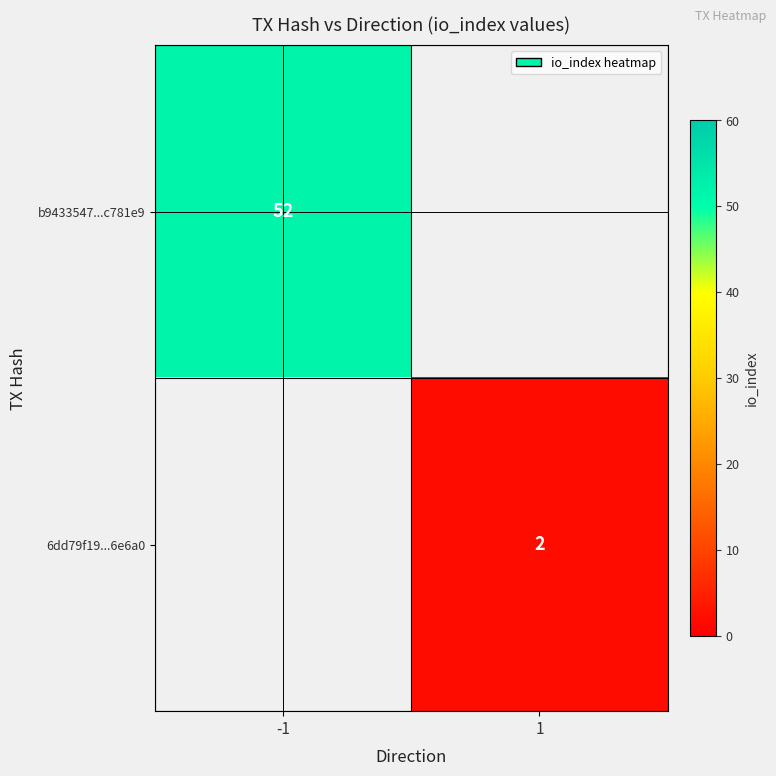

Is it true that b9433547...c781e9 equals 17.4 at -1?

False